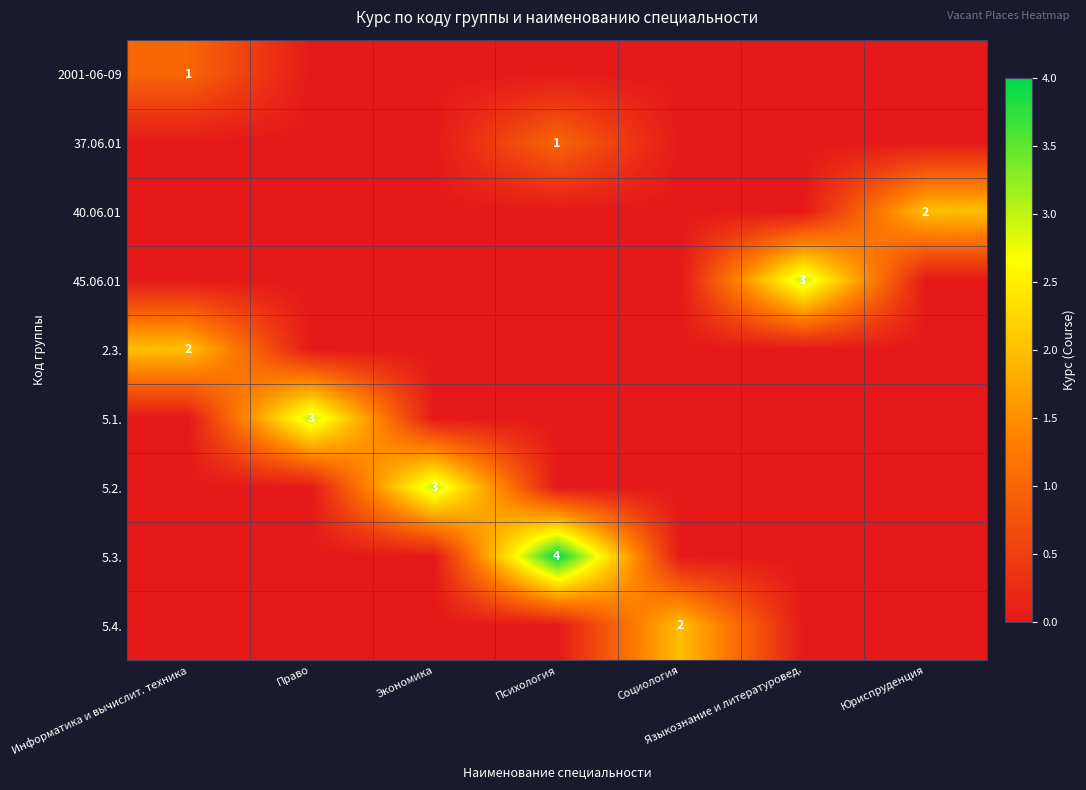

The 5.1. series shows 3 at Право. True or false?

True